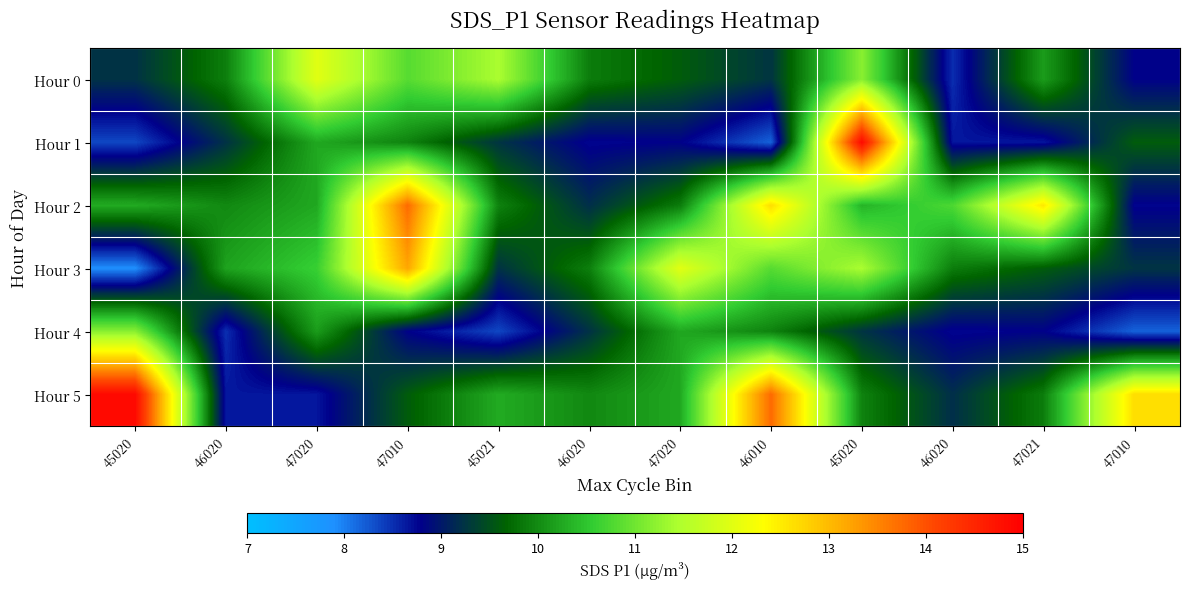

Rank the series by their maximum value, from highest to lowest.

Hour 1, Hour 5, Hour 2, Hour 3, Hour 0, Hour 4